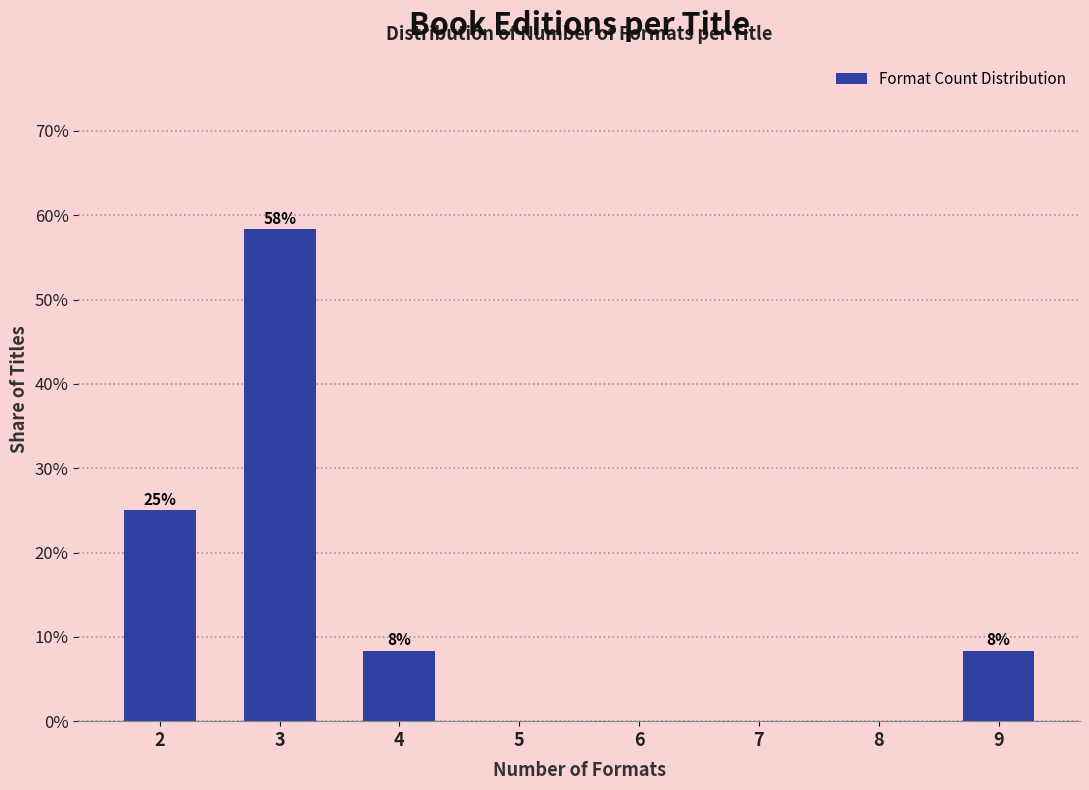

Are the bars horizontal?

No